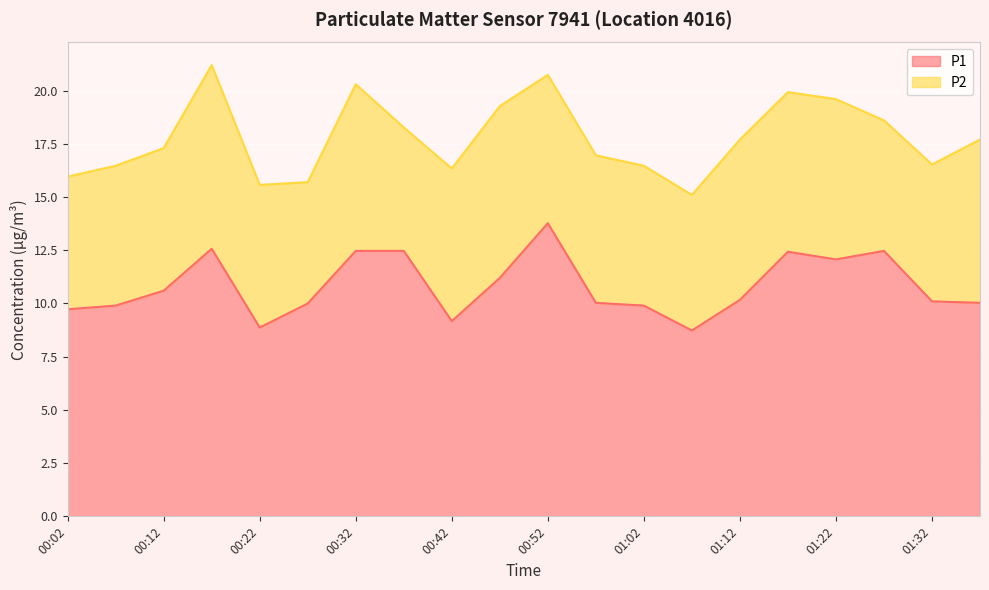

What position from the right is 00:32?

14